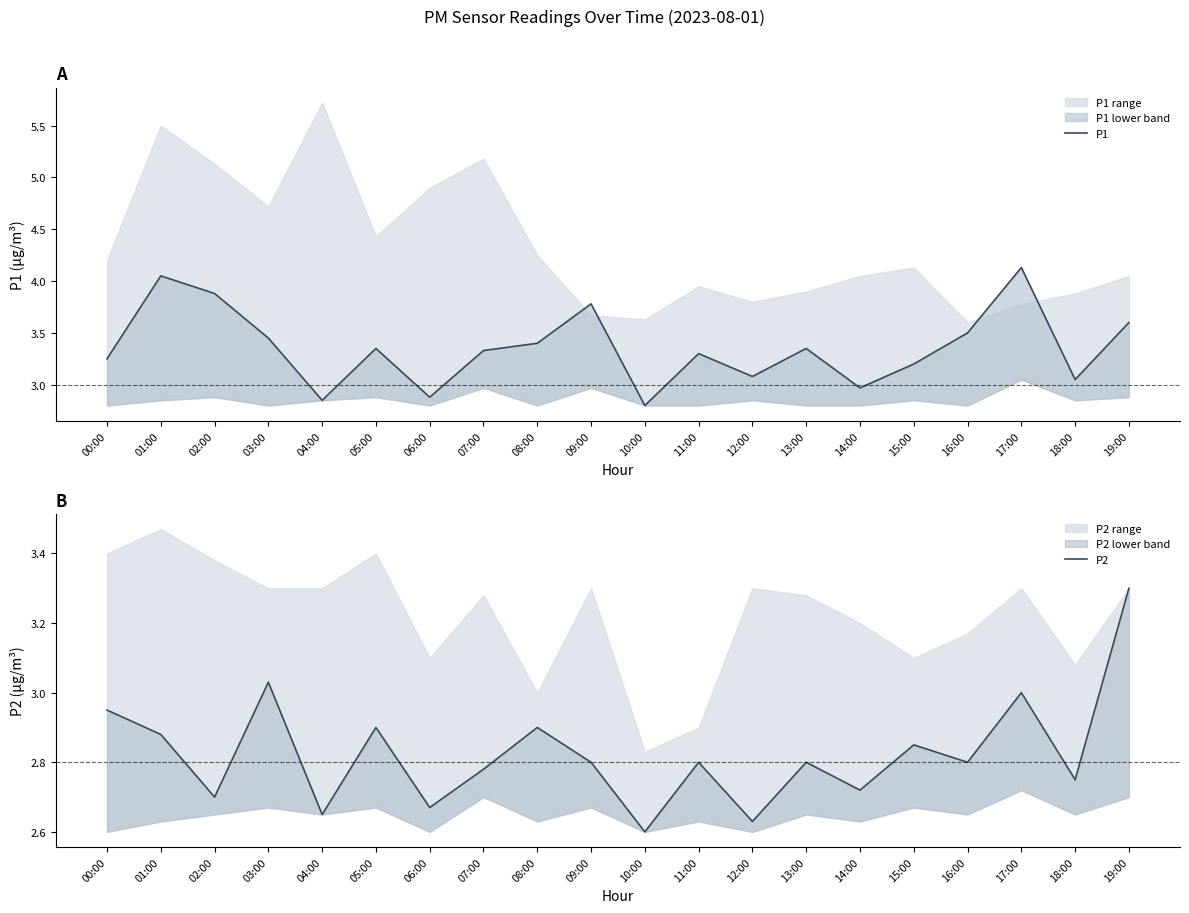

At which category does P1 reach its first local peak?

01:00